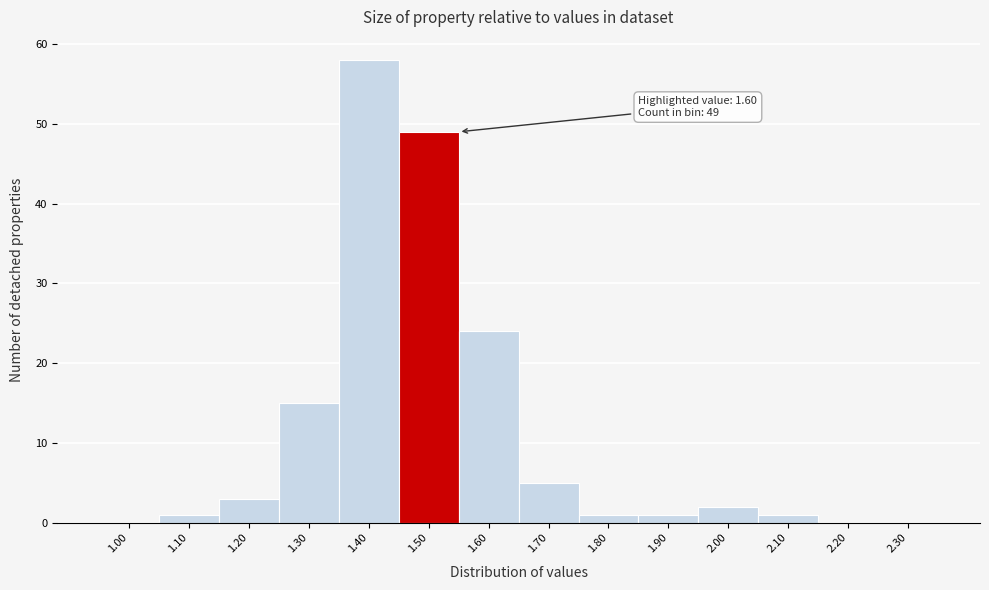

Reading right to left, list all the values displayed in this chart.

2.30=0	2.20=0	2.10=1	2.00=2	1.90=1	1.80=1	1.70=5	1.60=24	1.50=49	1.40=58	1.30=15	1.20=3	1.10=1	1.00=0